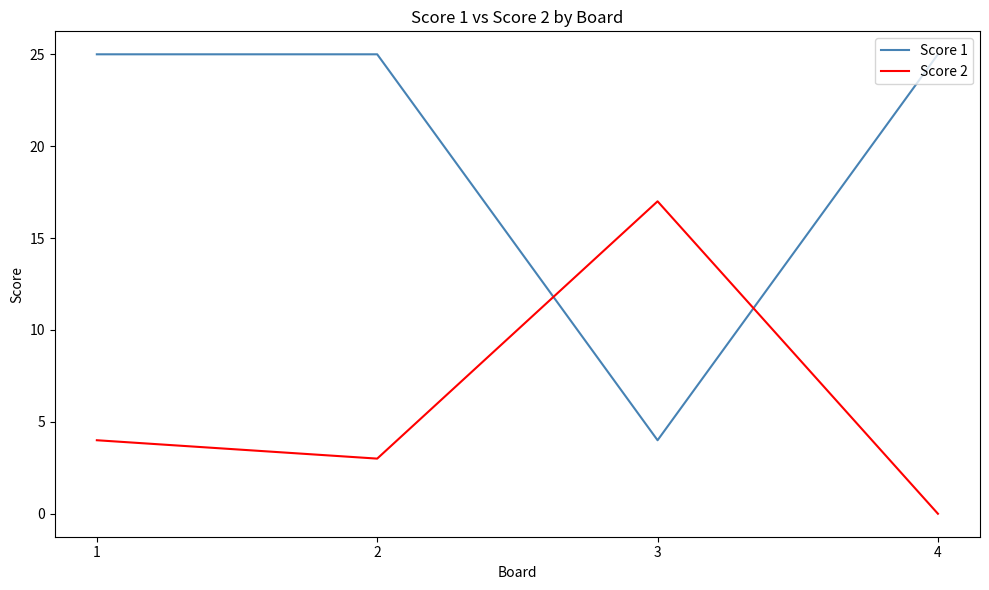

Reading left to right, what are all the values shown in this chart?

Score 1: 25	25	4	25
Score 2: 4	3	17	0